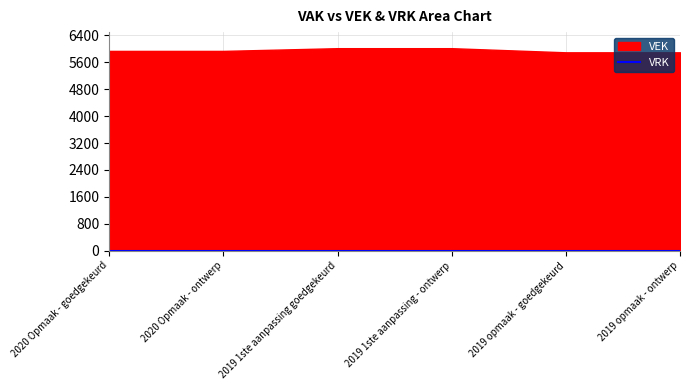

At how many categories does at least one series exceed 4501?

6